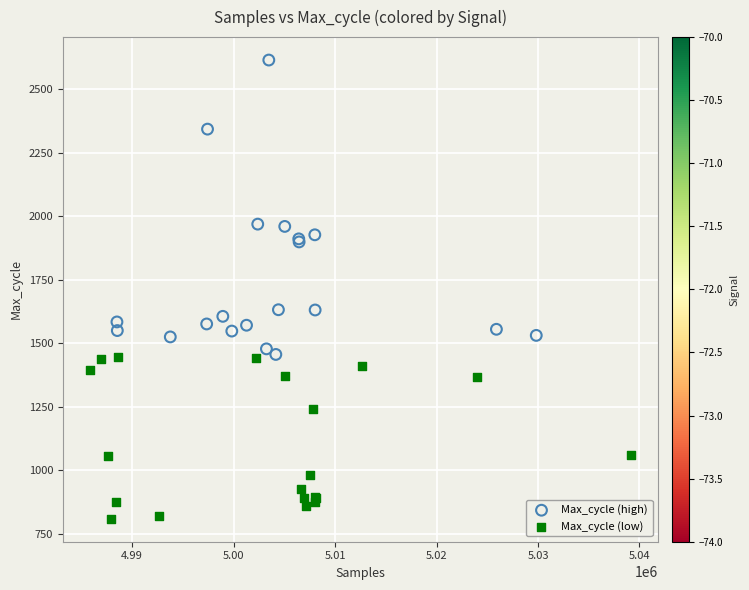

Which series contains the highest Y value?

Max_cycle (high)